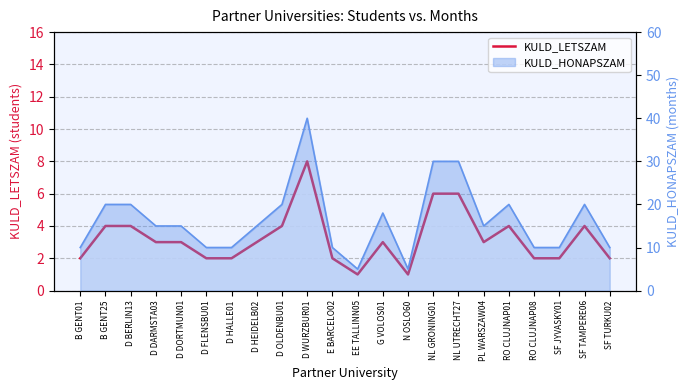

What is the label of the 3rd point from the right?

SF JYVASKY01